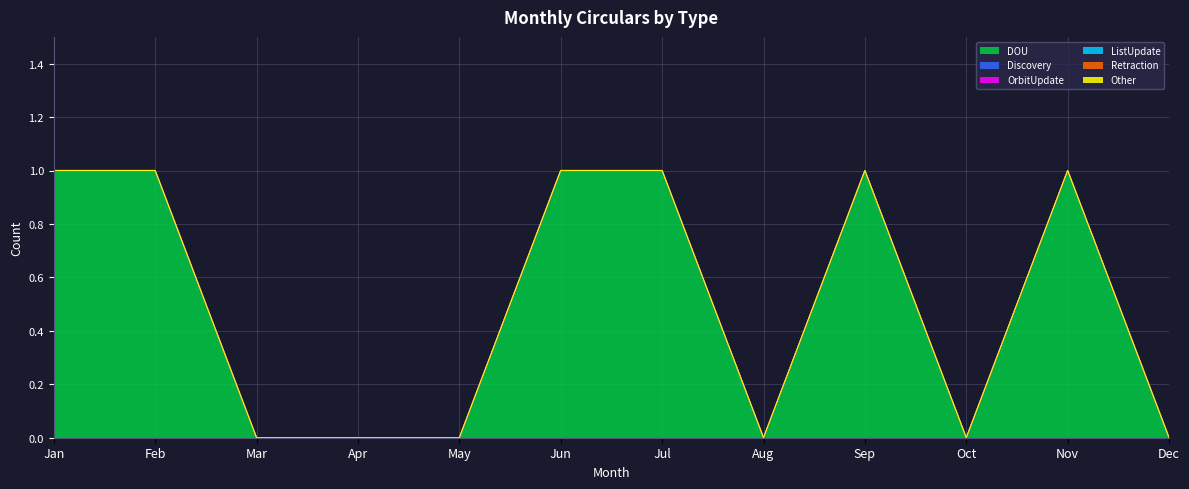

True or false: Discovery has more than 0 points higher than both neighbors.

False